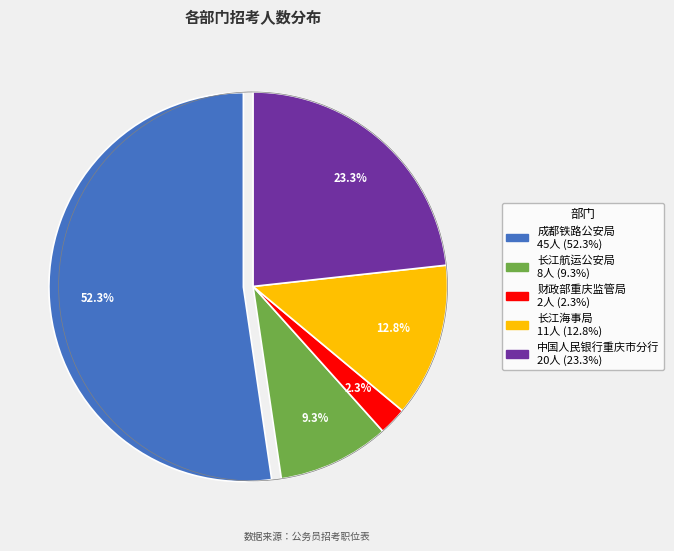

What is the smallest slice in the pie chart?

财政部重庆监管局